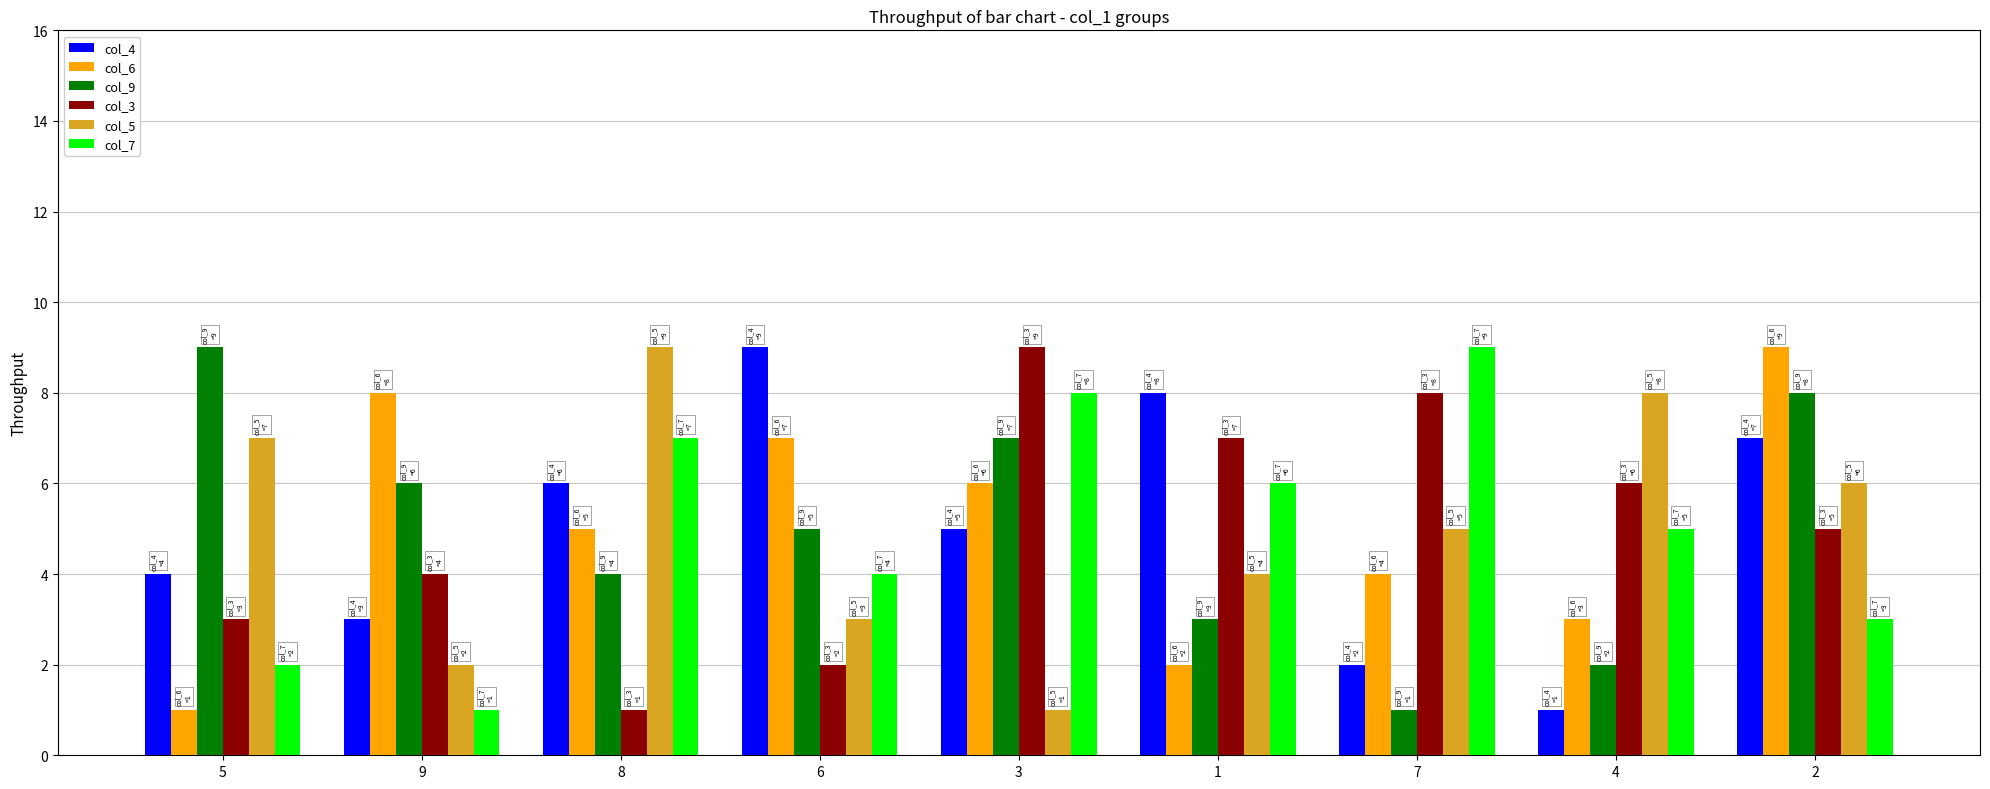

What is the sum of all col_4 values?

45